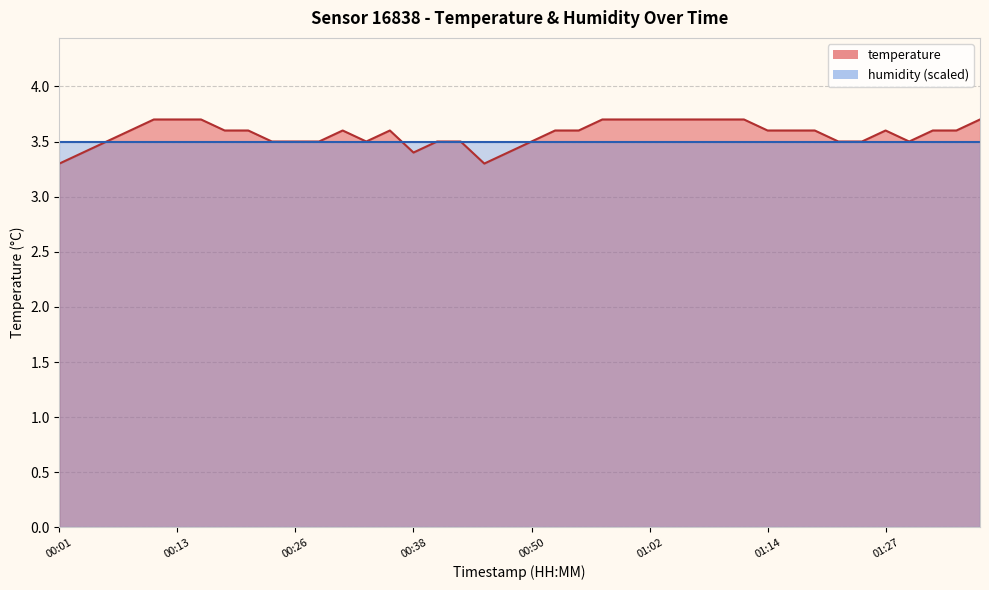

How many data points does each series have?

40